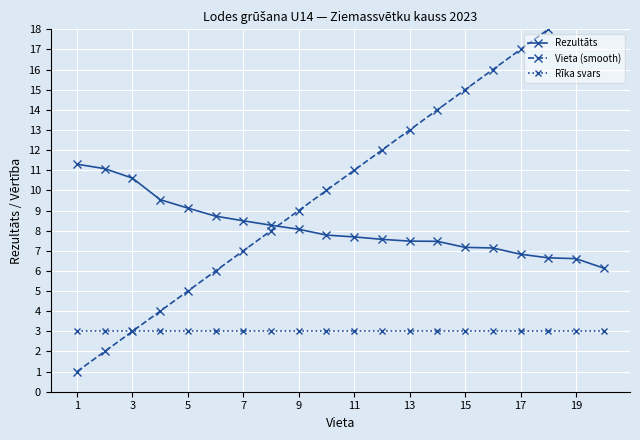

How many data points in Vieta (smooth) are above 11?

9